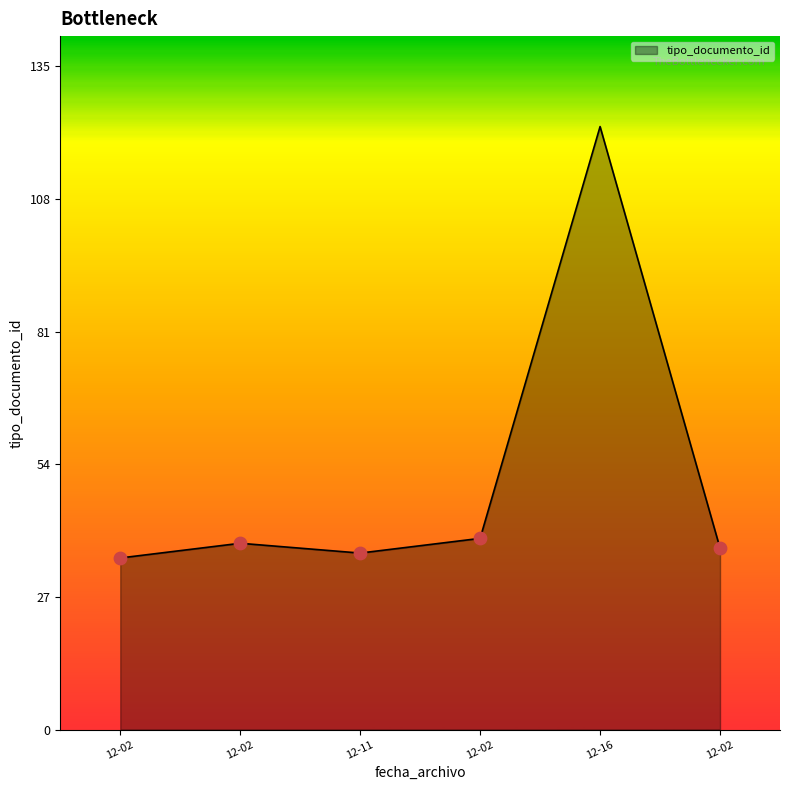

How many distinct data groups are displayed?

1